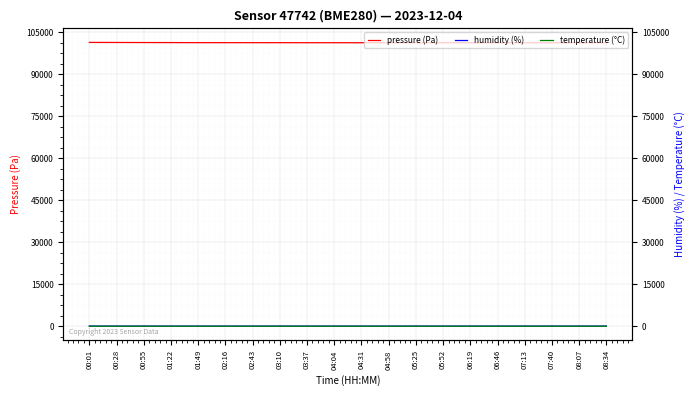

Reading left to right, list all the values displayed in this chart.

pressure (Pa): 00:01=101297.2	00:28=101273.9	00:55=101251.1	01:22=101233.9	01:49=101217.9	02:16=101210.5	02:43=101205.3	03:10=101198.7	03:37=101192.4	04:04=101188.6	04:31=101185.2	04:58=101182.8	05:25=101179.5	05:52=101176.3	06:19=101173.1	06:46=101170.8	07:13=101168.4	07:40=101165.9	08:07=101163.5	08:34=101161.2
humidity (%): 00:01=54.4	00:28=53.1	00:55=52.5	01:22=50.6	01:49=50.6	02:16=50.8	02:43=51.1	03:10=51.3	03:37=51.5	04:04=51.7	04:31=51.9	04:58=52.1	05:25=52.3	05:52=52.5	06:19=52.7	06:46=52.9	07:13=53.1	07:40=53.3	08:07=53.5	08:34=53.7
temperature (°C): 00:01=0.8	00:28=1.3	00:55=1.2	01:22=2.0	01:49=1.8	02:16=1.6	02:43=1.6	03:10=1.4	03:37=1.4	04:04=1.2	04:31=1.1	04:58=1.1	05:25=0.9	05:52=0.8	06:19=0.8	06:46=0.7	07:13=0.6	07:40=0.5	08:07=0.3	08:34=0.2